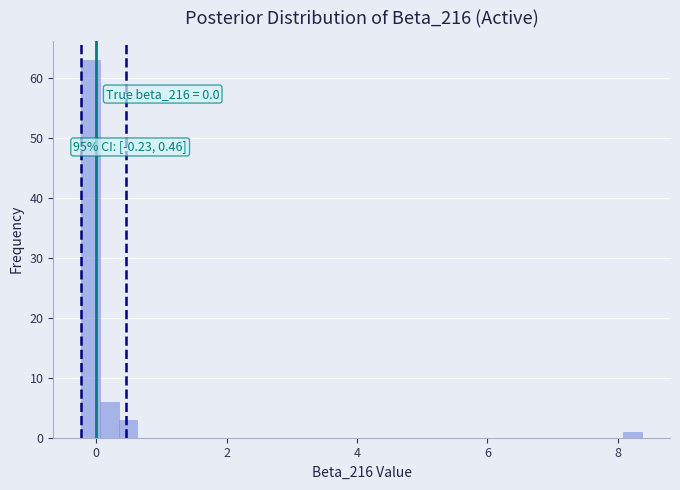

Read against the x-axis, roughly where is the centre of the tallest bar?

0.0